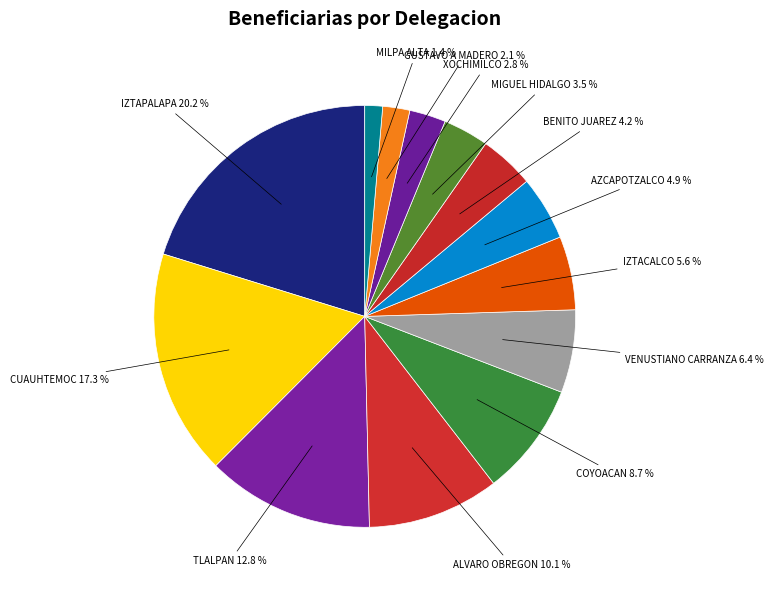

To the nearest percent, what is the combined percentage of BENITO JUAREZ and MIGUEL HIDALGO?

8%